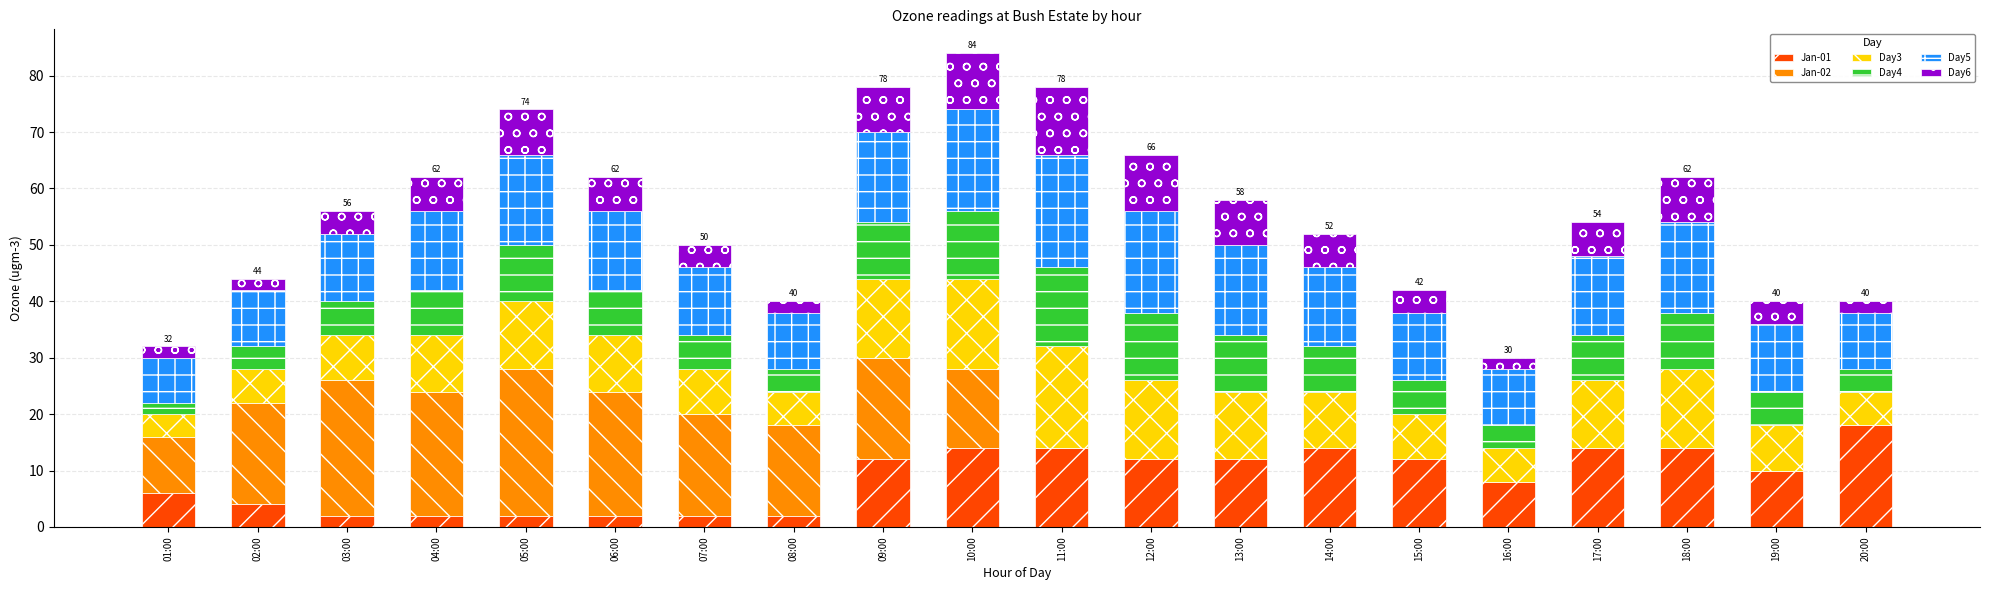

Are the bars grouped side by side (vs. stacked)?

No